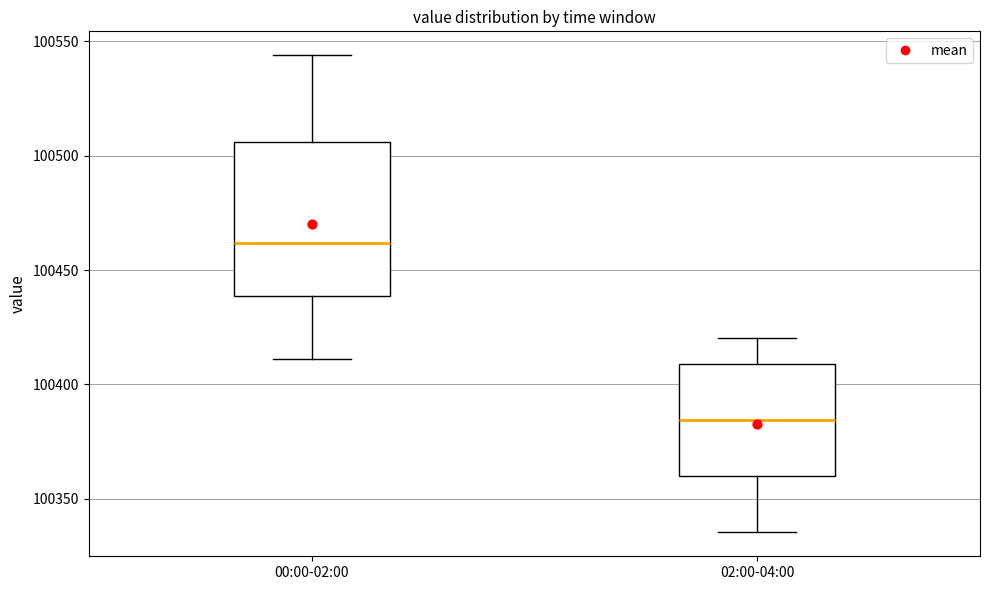

Where does the upper whisker of the box for 00:00-02:00 end on the y-axis? The values are not printed on the chart, so give them approximately, as read against the axis.

100545